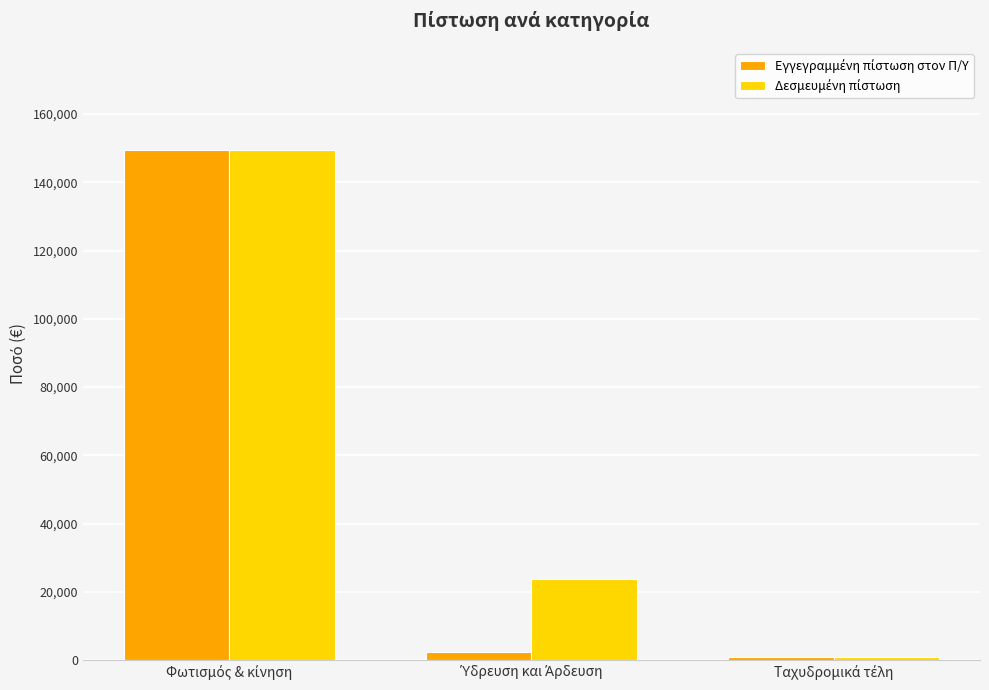

What is the maximum value shown in the chart?

149488.0